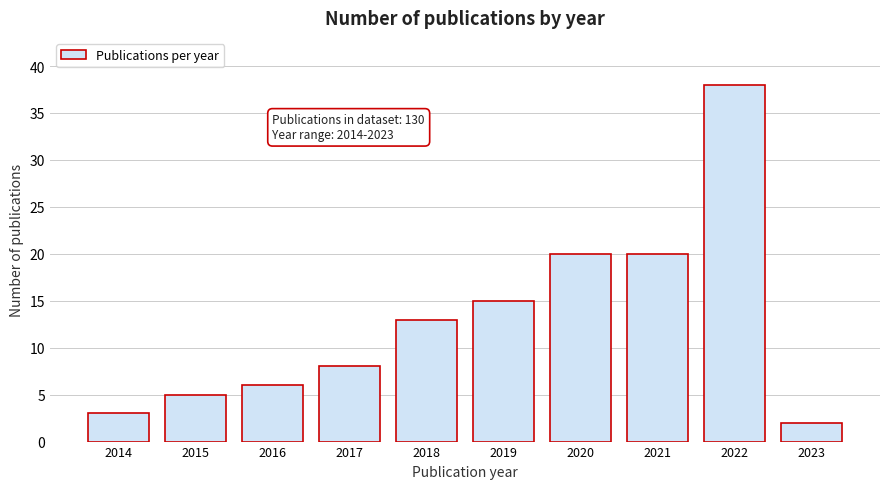

Reading right to left, extract all data points from this chart.

2023=2	2022=38	2021=20	2020=20	2019=15	2018=13	2017=8	2016=6	2015=5	2014=3